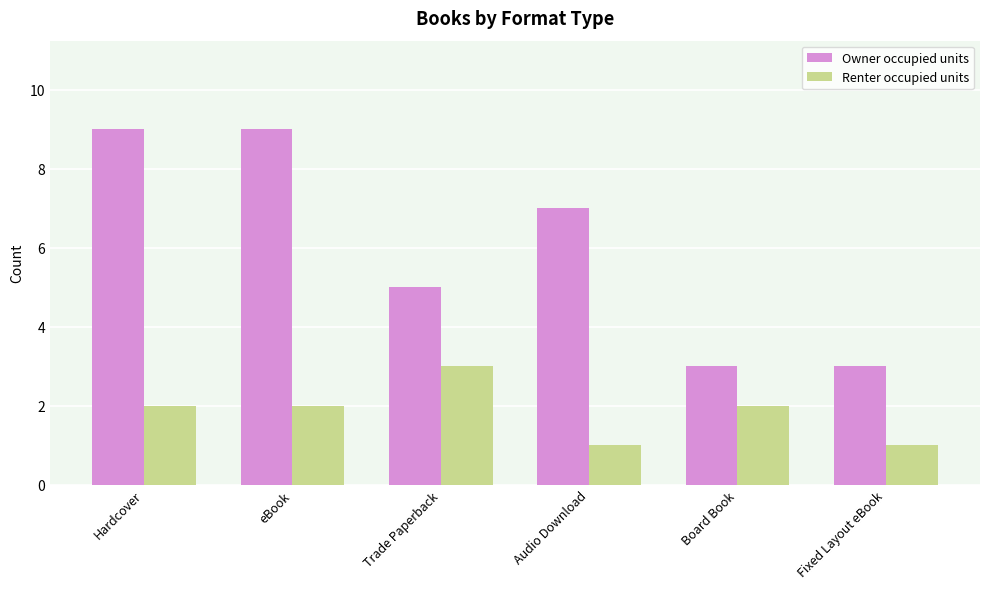

True or false: Renter occupied units has a value of 3 at Board Book.

False